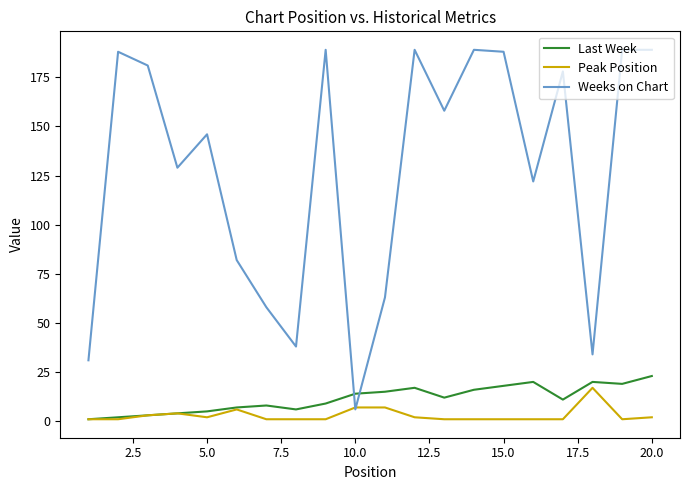

Is this an area chart (filled region under the line)?

No